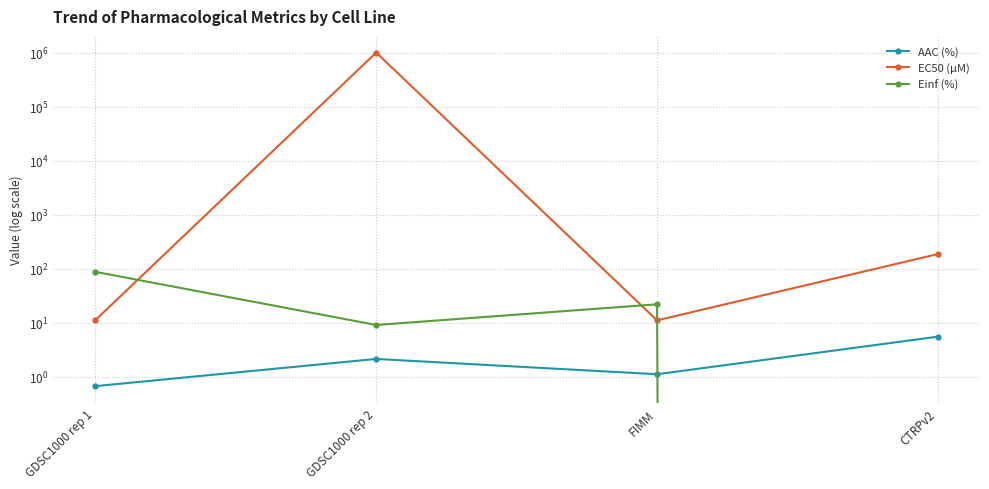

Which series has the largest total across all categories?

EC50 (µM)